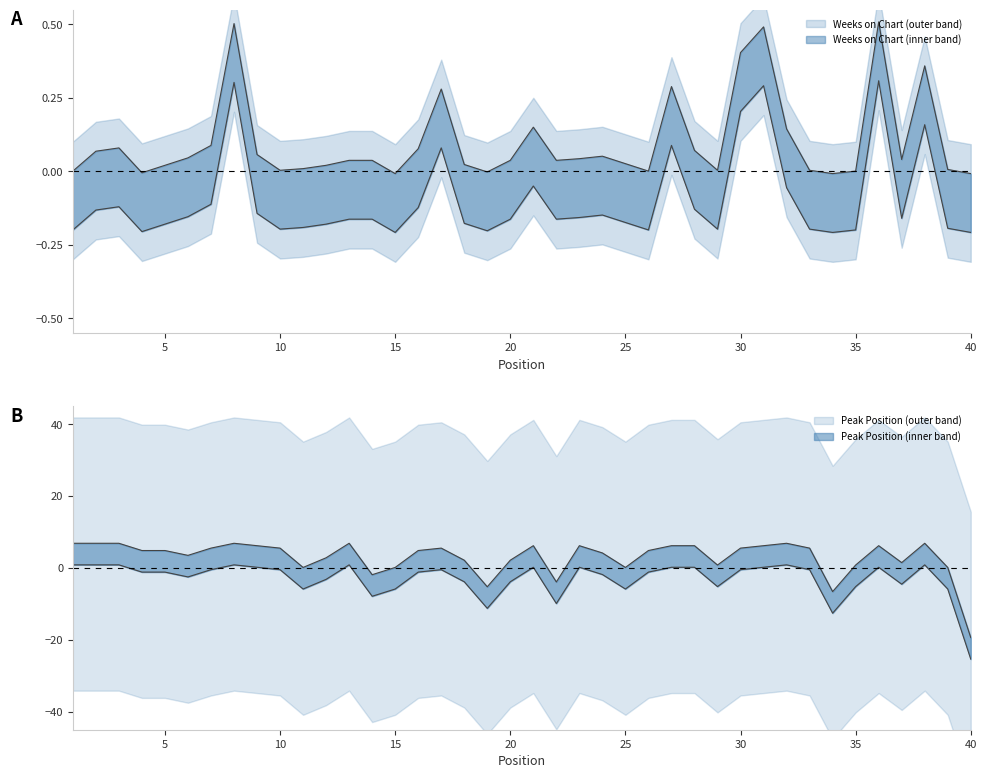

At 33, list the series in order from largest to smallest.

Peak Position, Weeks on Chart